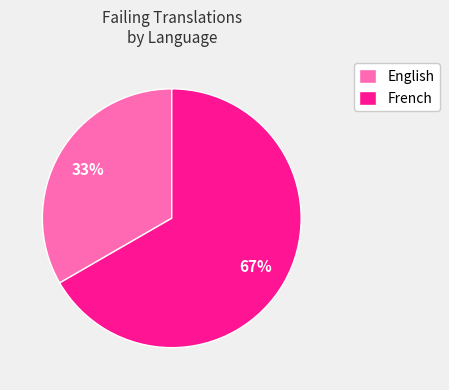

Rank the categories by value from lowest to highest.

English, French